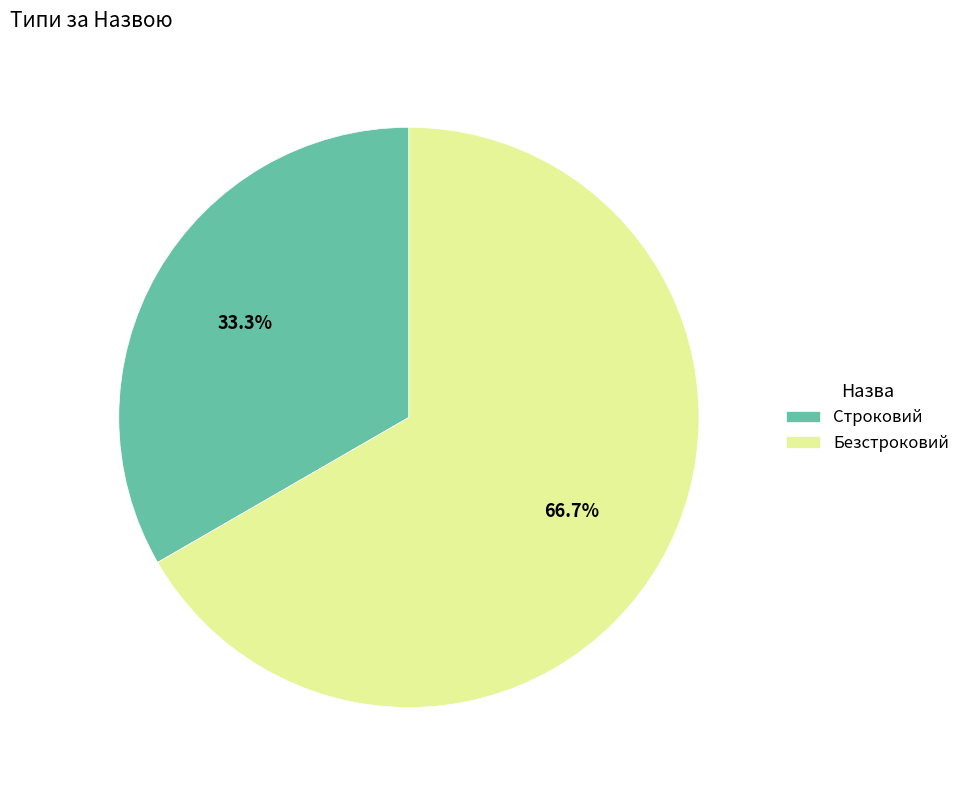

Combined, what portion of the pie is Строковий and Безстроковий?

100.0%